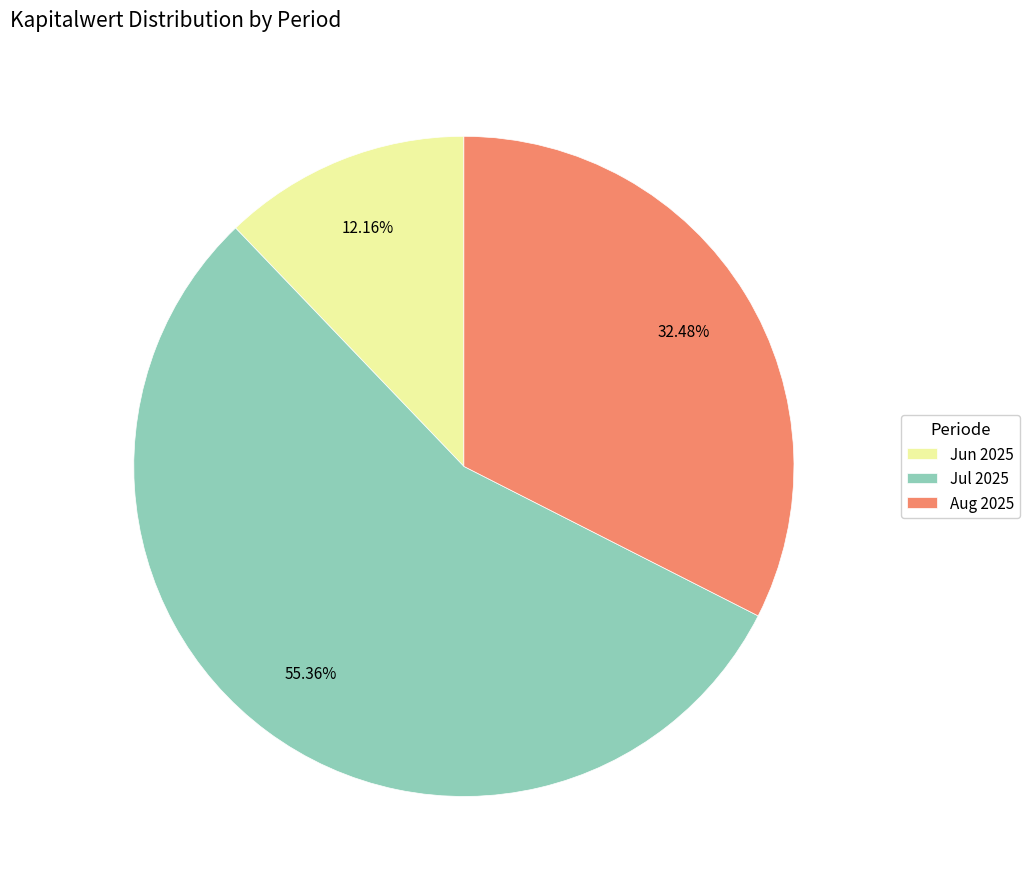

Approximately how many times larger is the value at Jul 2025 compared to Aug 2025?

1.7